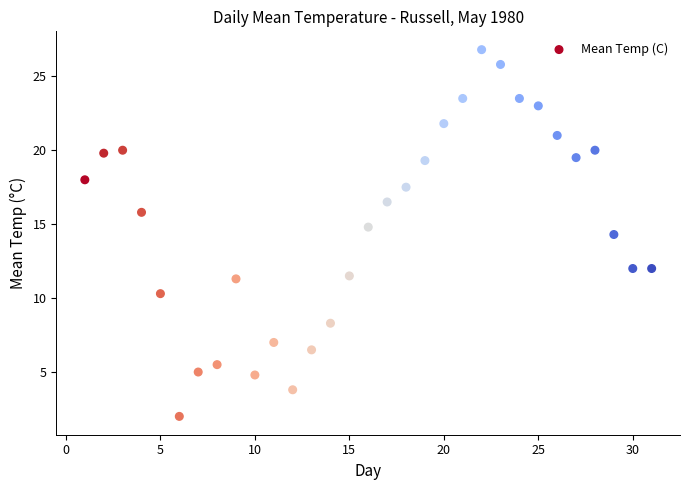

What Y value in the scatter plot is closest to 14?

14.3